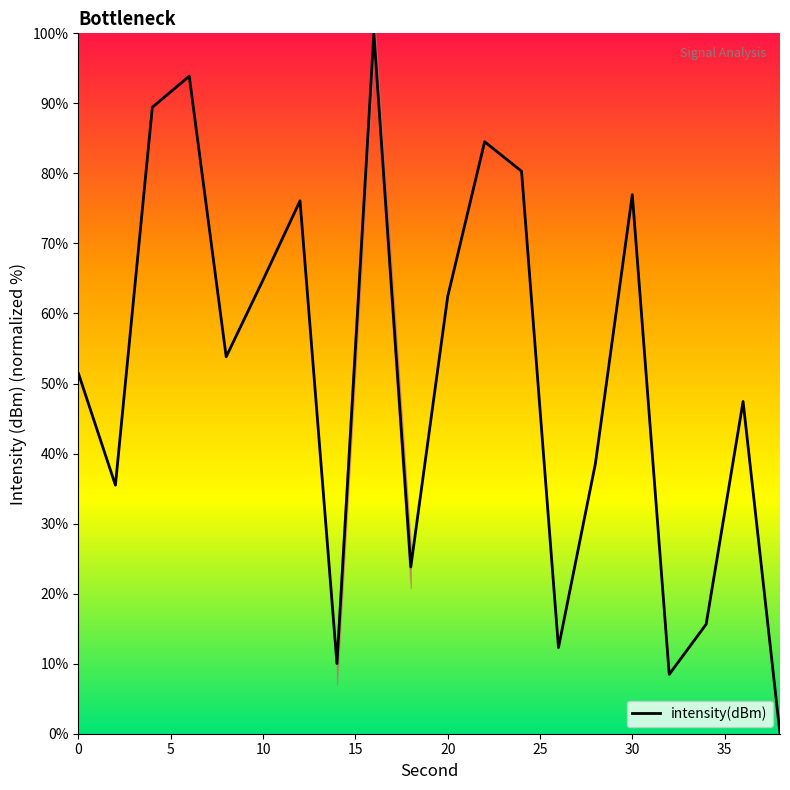

How many interior local valleys (lower than both neighbors) does the data have?

6